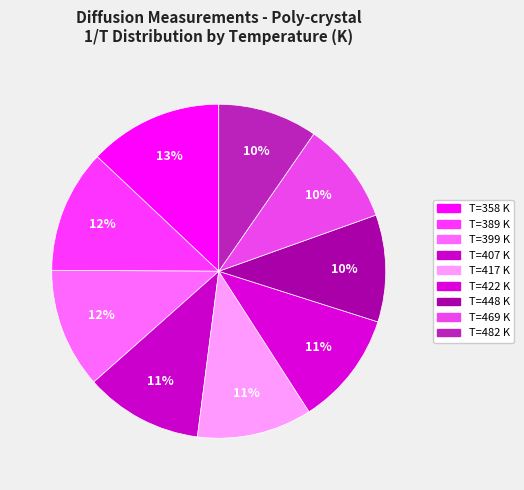

How many slices are in this pie chart?

9